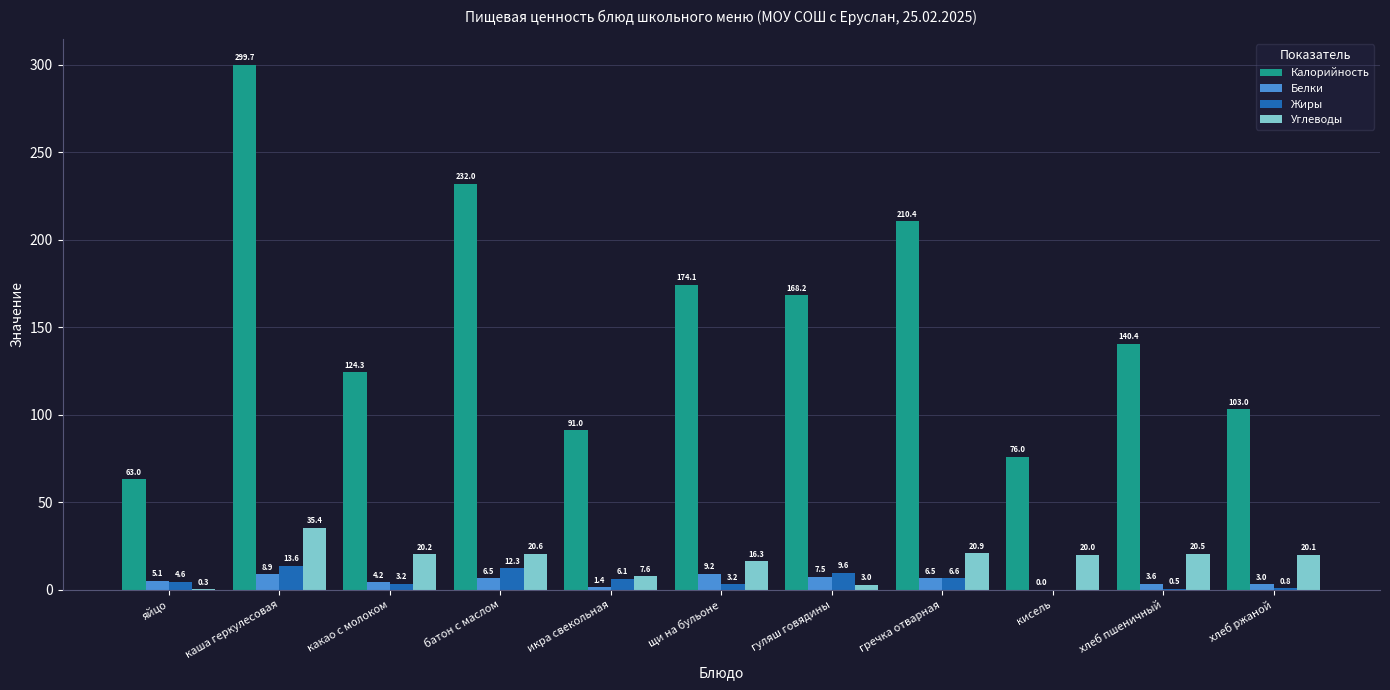

Which category has the highest value across all series?

каша геркулесовая